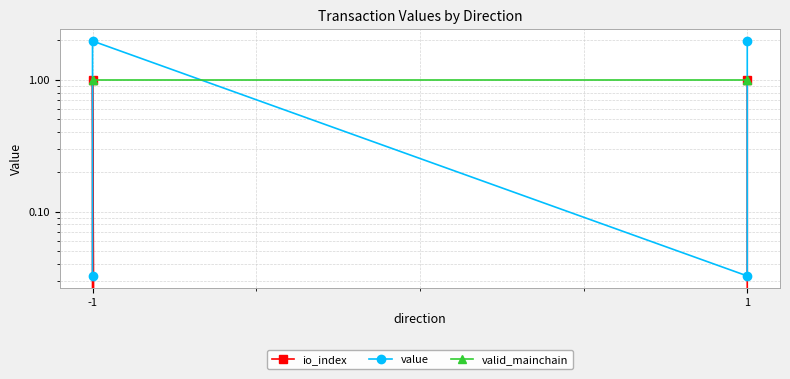

What is the total value across all series at -1?

1.0